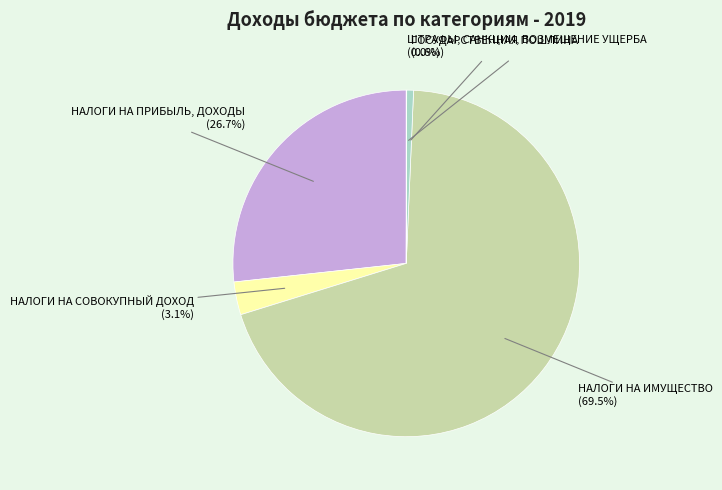

Is there a majority slice in this chart?

Yes